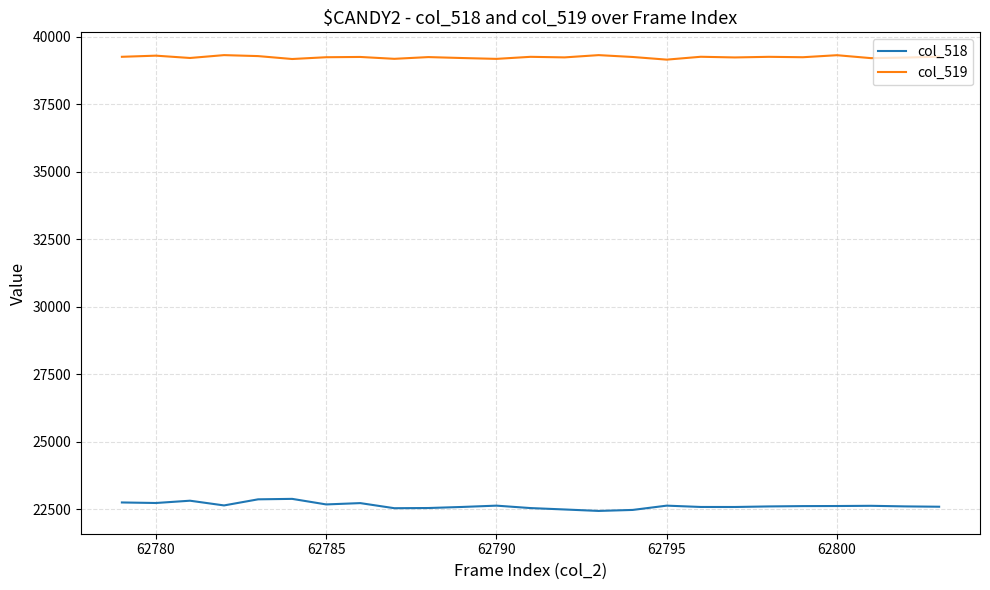

Which series has the largest total across all categories?

col_519